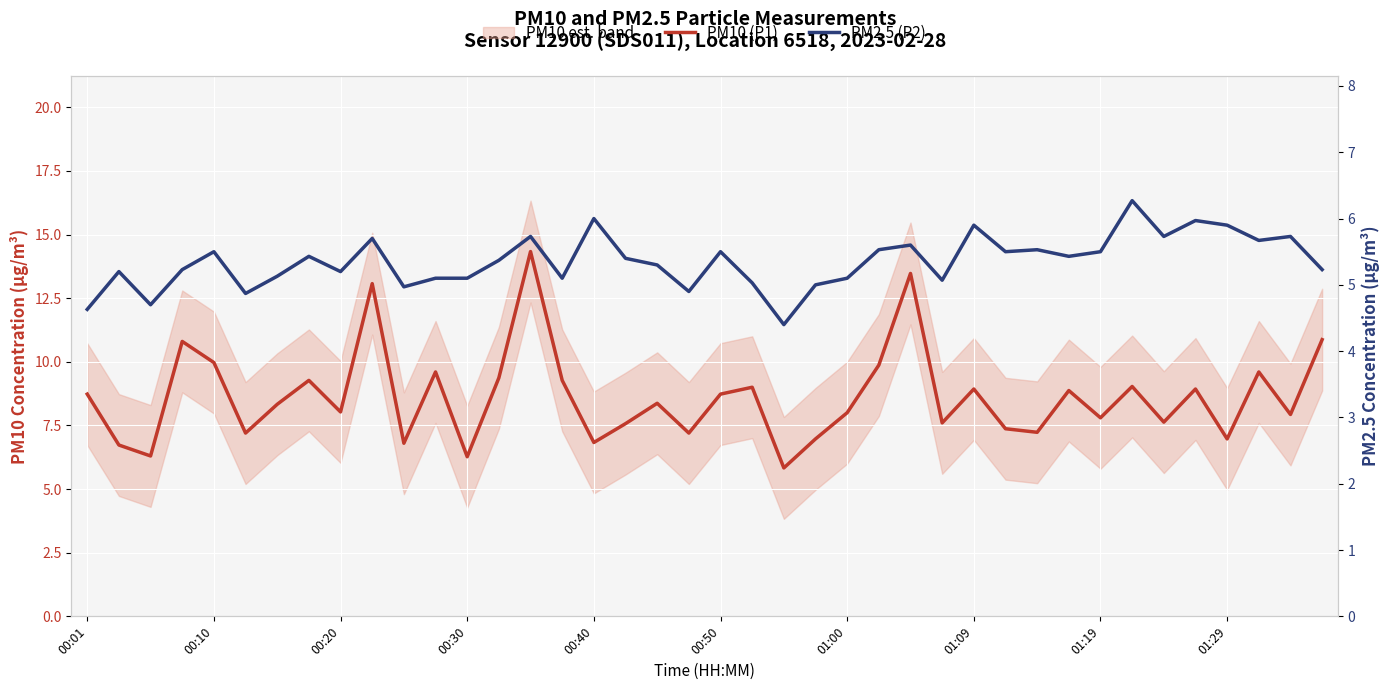

True or false: PM10 (P1) and PM2.5 (P2) cross at least once.

False